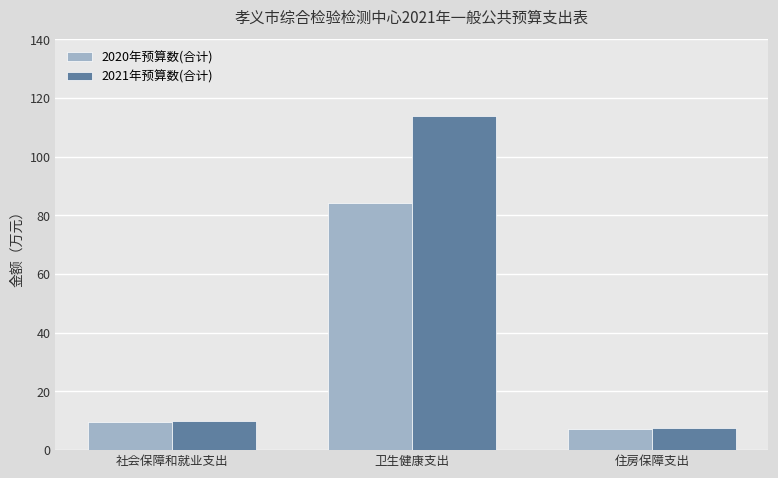

How many bars are there in total?

6